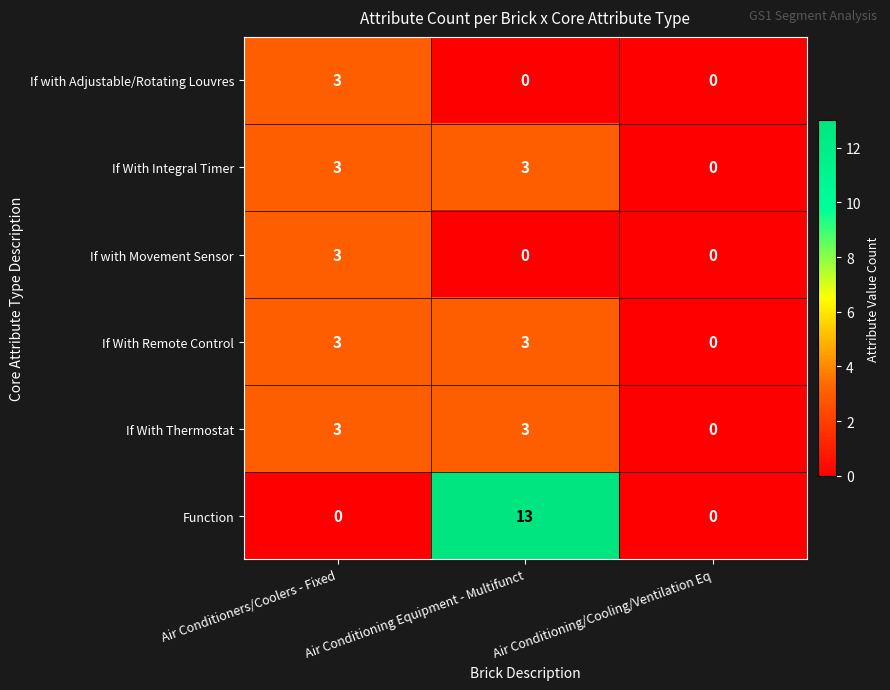

Which category has the lowest value in the If With Integral Timer series?

Air Conditioning/Cooling/Ventilation Eq